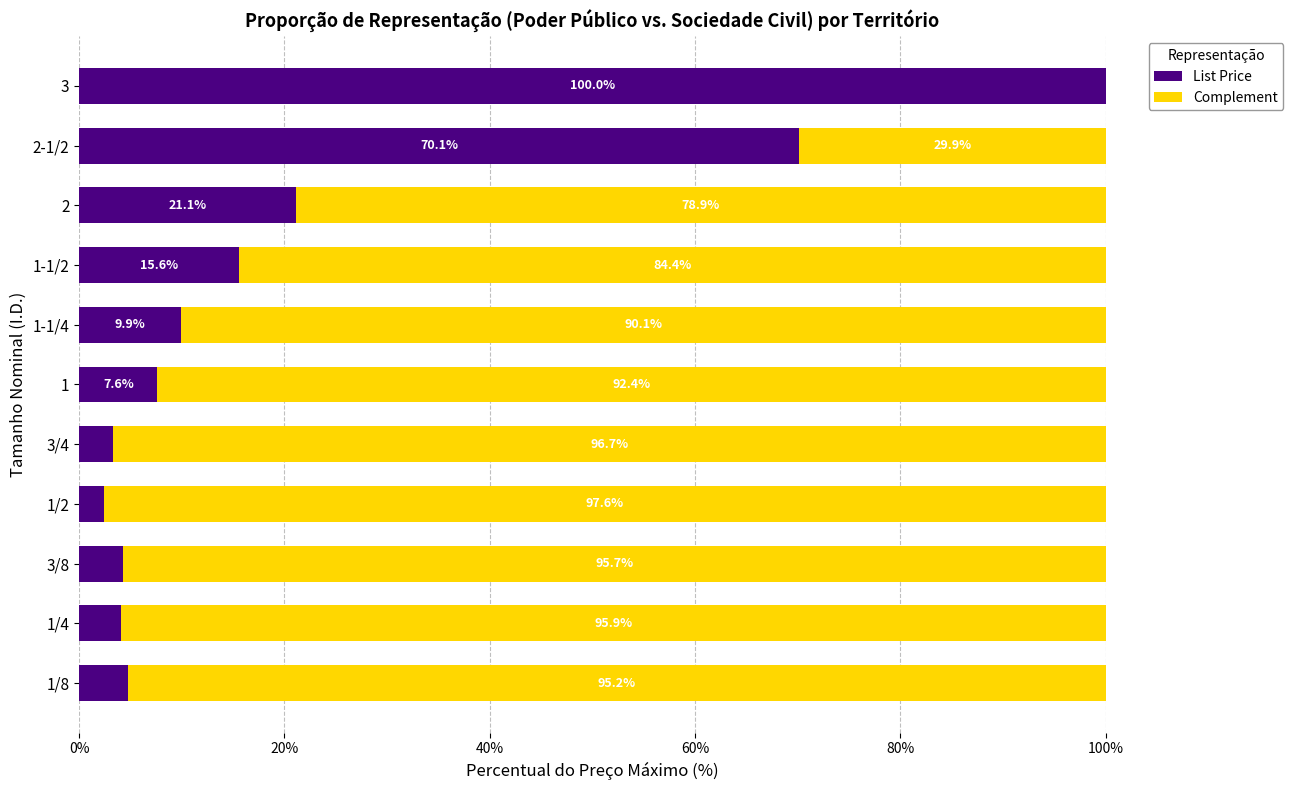

What is the sum of the List Price values at 1 and 3/4?

10.9